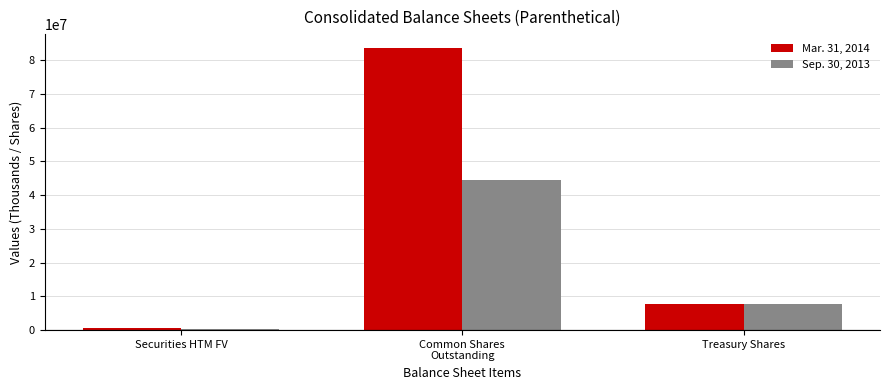

What is the greatest value displayed?

83544307